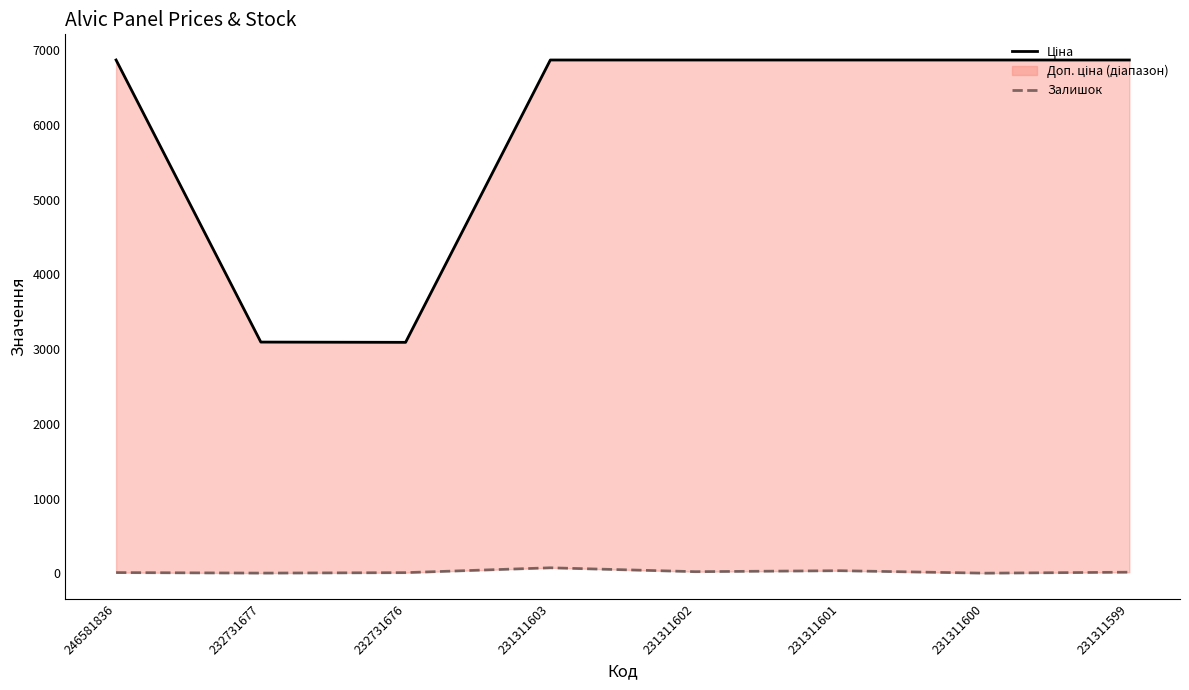

Reading right to left, list all the values displayed in this chart.

Ціна: 6869.4	6869.4	6869.4	6869.4	6869.4	3091.2	3094.7	6869.4
Залишок: 15.0	2.0	35.0	22.0	74.0	9.0	3.0	10.0